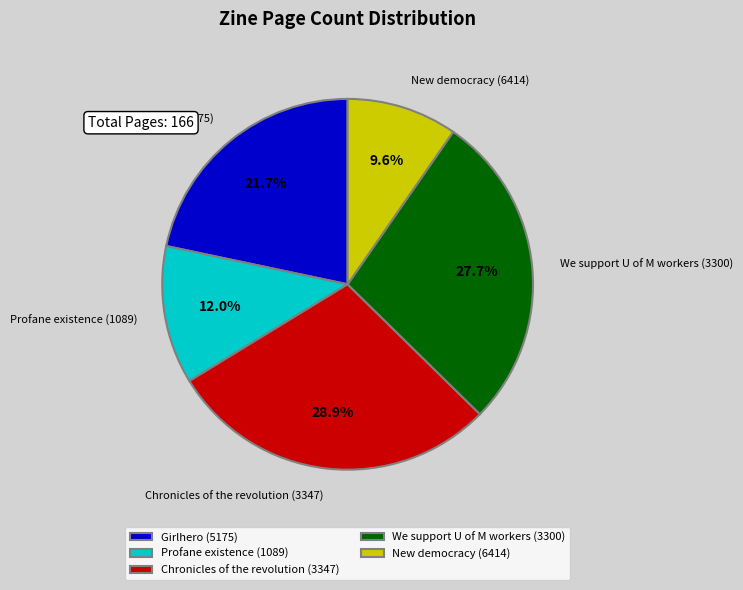

What percentage is the New democracy (6414) slice, to the nearest percent?

10%